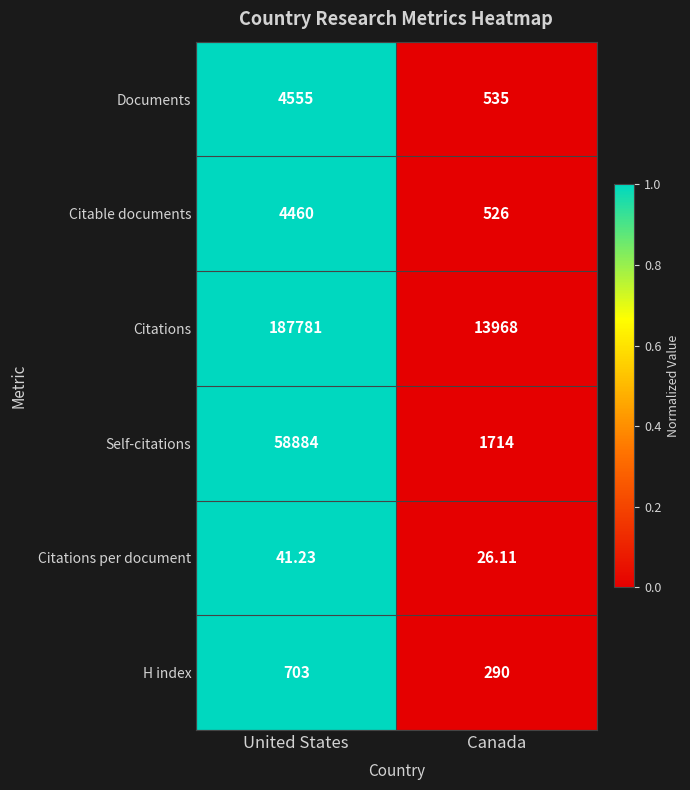

Which label corresponds to the largest value in the chart?

United States